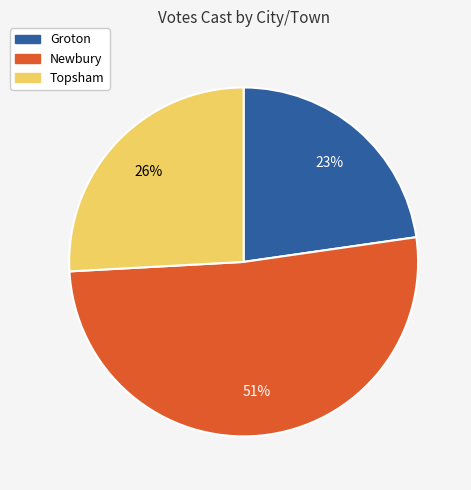

Between Groton and Newbury, which is larger?

Newbury